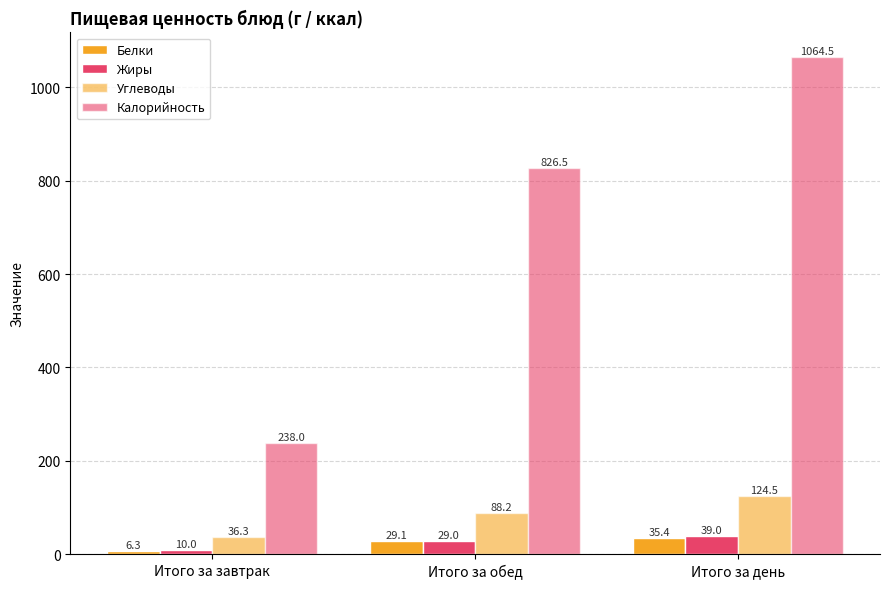

Does the chart contain any negative values?

No